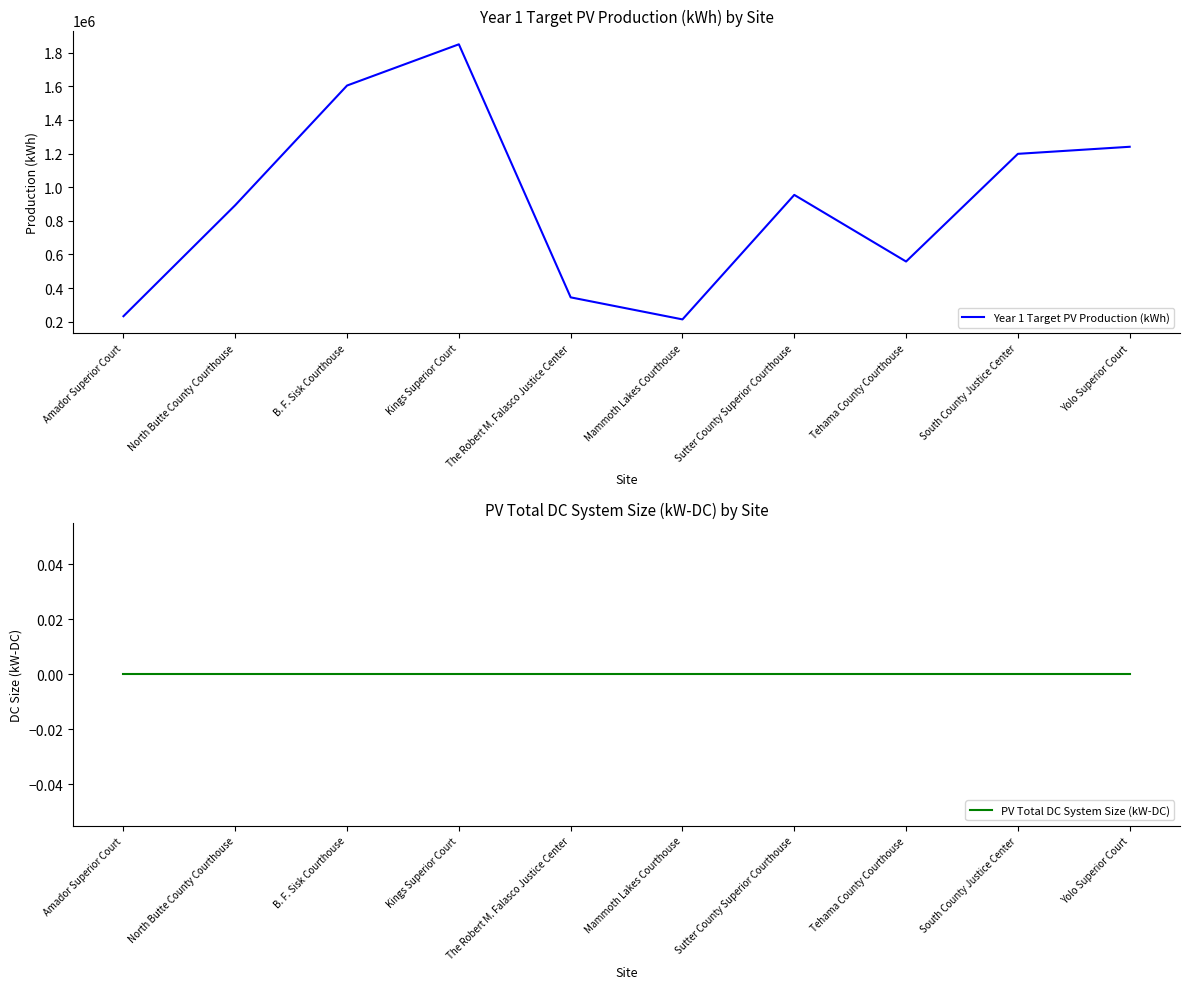

Reading left to right, list all the values displayed in this chart.

Year 1 Target PV Production (kWh): 233000	893000	1604000	1849000	345000	214000	954000	558000	1198000	1240000
PV Total DC System Size (kW-DC): 0	0	0	0	0	0	0	0	0	0